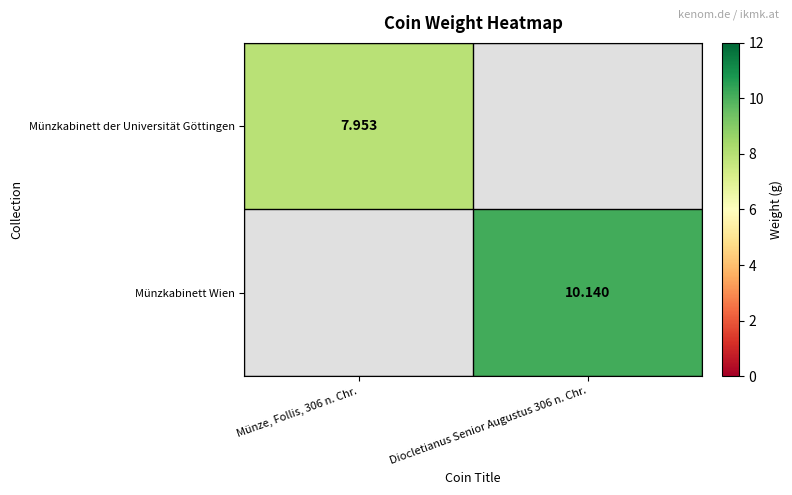

List the series in order of their overall mean, lowest first.

Münzkabinett der Universität Göttingen, Münzkabinett Wien